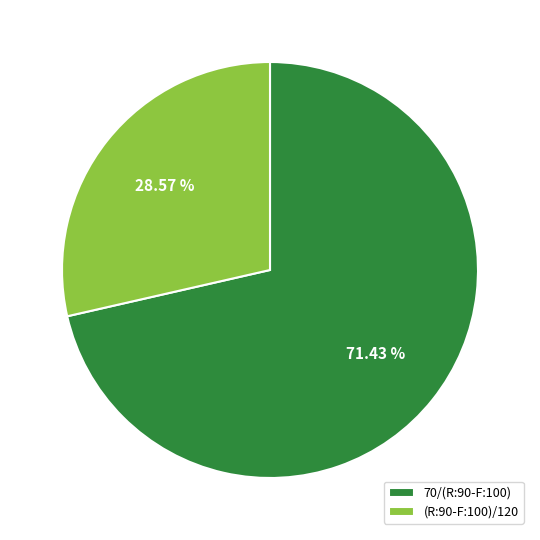

Between (R:90-F:100)/120 and 70/(R:90-F:100), which is larger?

70/(R:90-F:100)